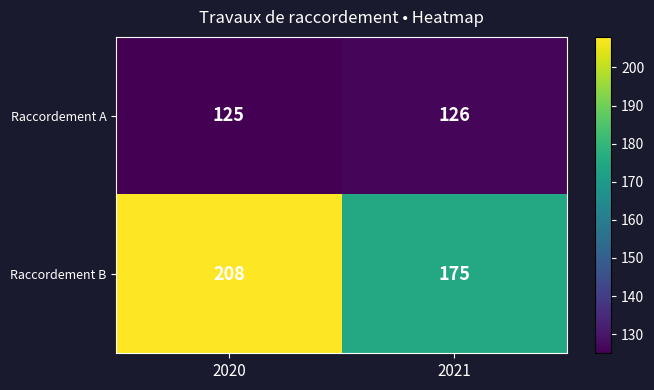

What is the maximum value shown in the chart?

208